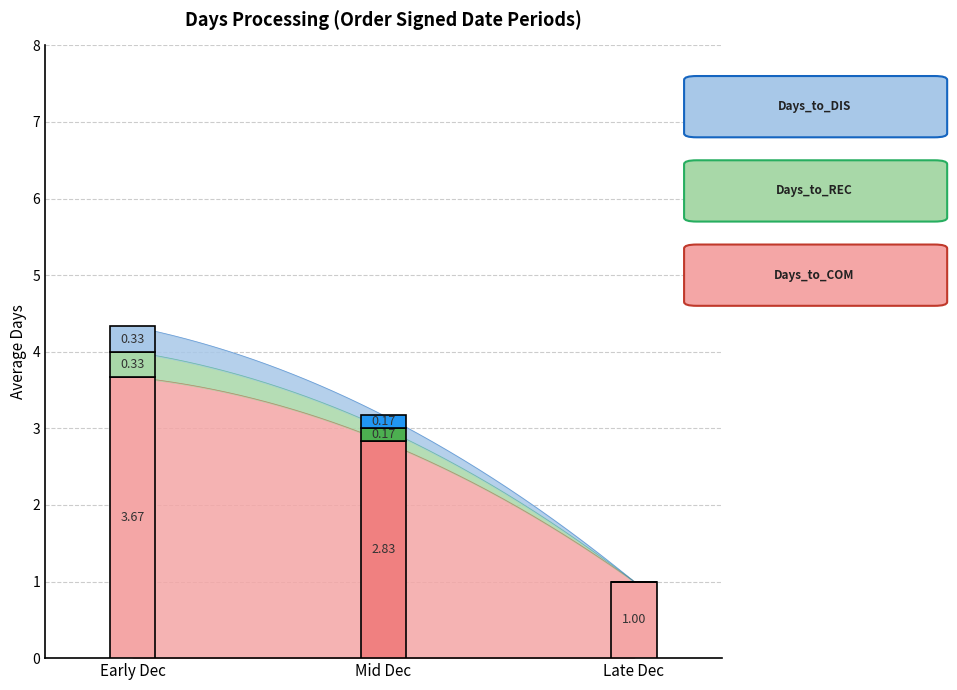

Which series has the largest total across all categories?

Days_to_COM